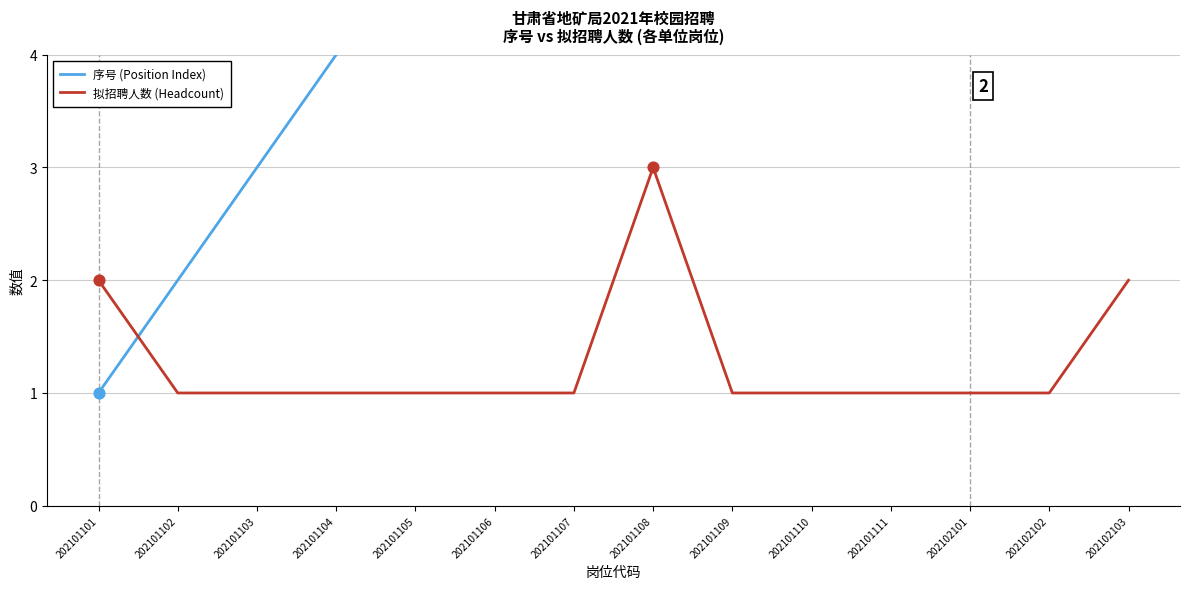

Which series has the widest spread of Y values?

序号 (Position Index)